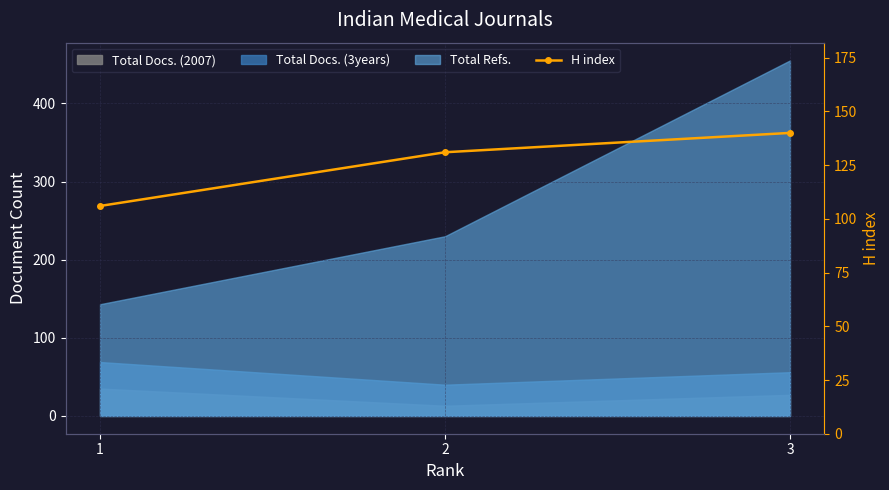

Which has a higher value, 3 or 2?

3